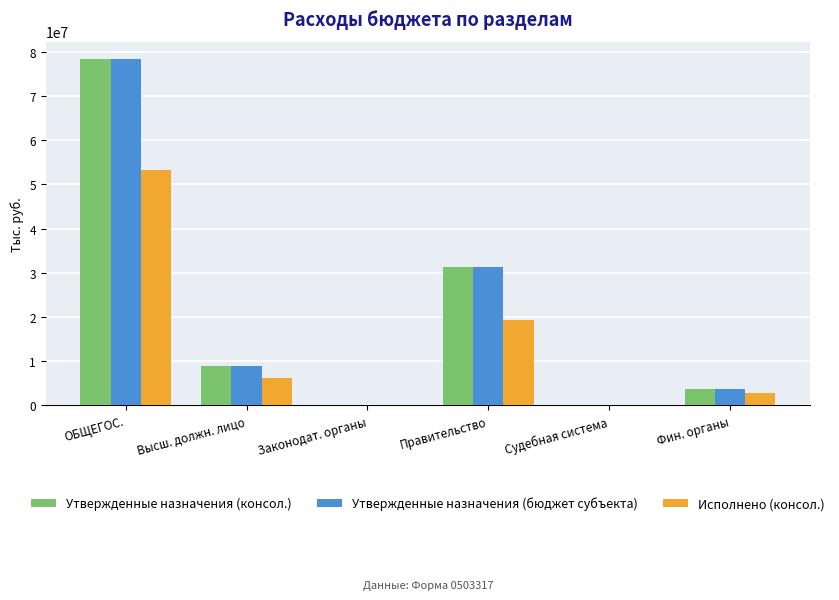

Which category has the highest value across all series?

ОБЩЕГОС.